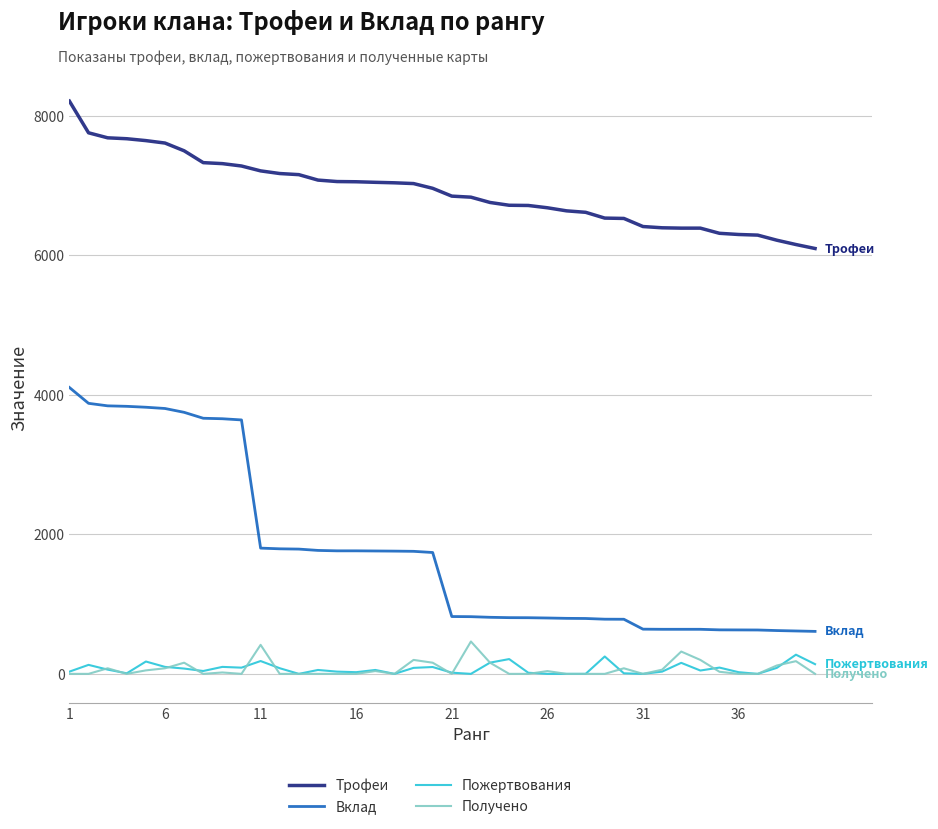

True or false: Трофеи and Получено intersect in this chart.

False